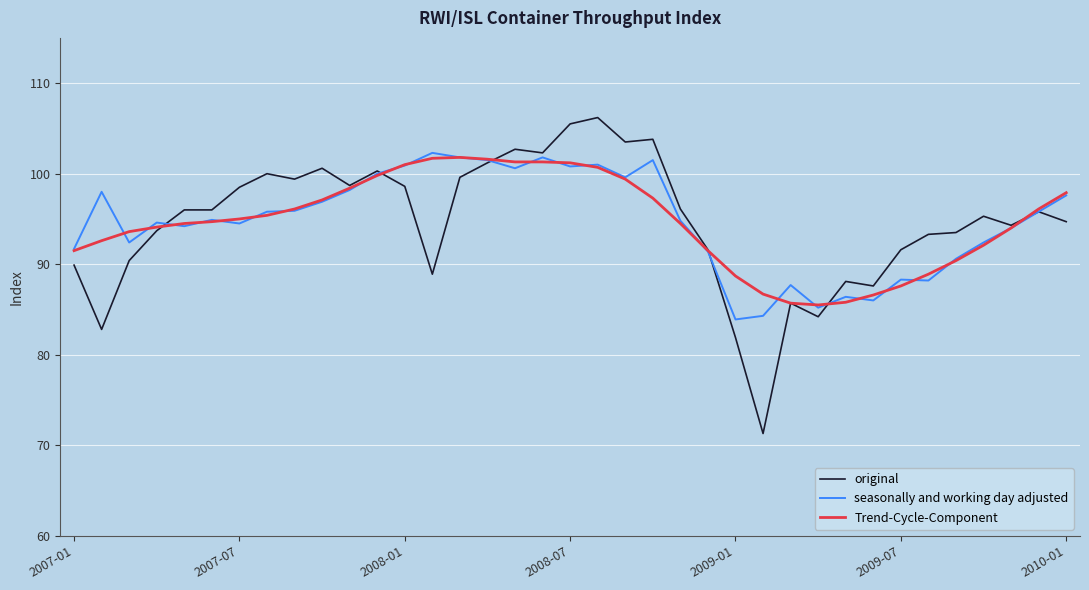

What is the minimum value for seasonally and working day adjusted?

83.9